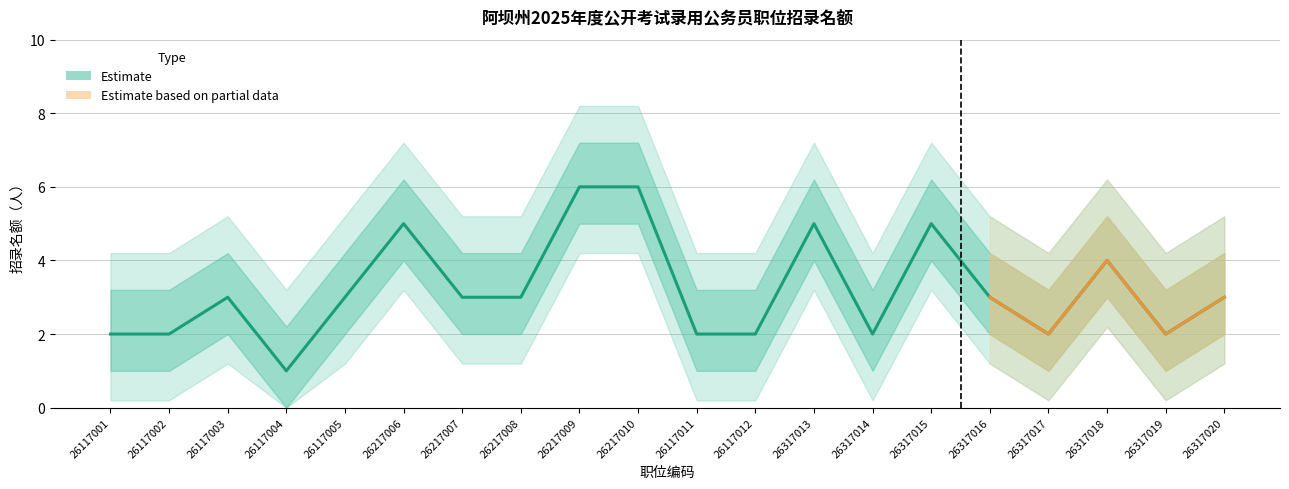

Rank the categories by value from highest to lowest.

26217009, 26217010, 26217006, 26317013, 26317015, 26317018, 26117003, 26117005, 26217007, 26217008, 26317016, 26317020, 26117001, 26117002, 26117011, 26117012, 26317014, 26317017, 26317019, 26117004